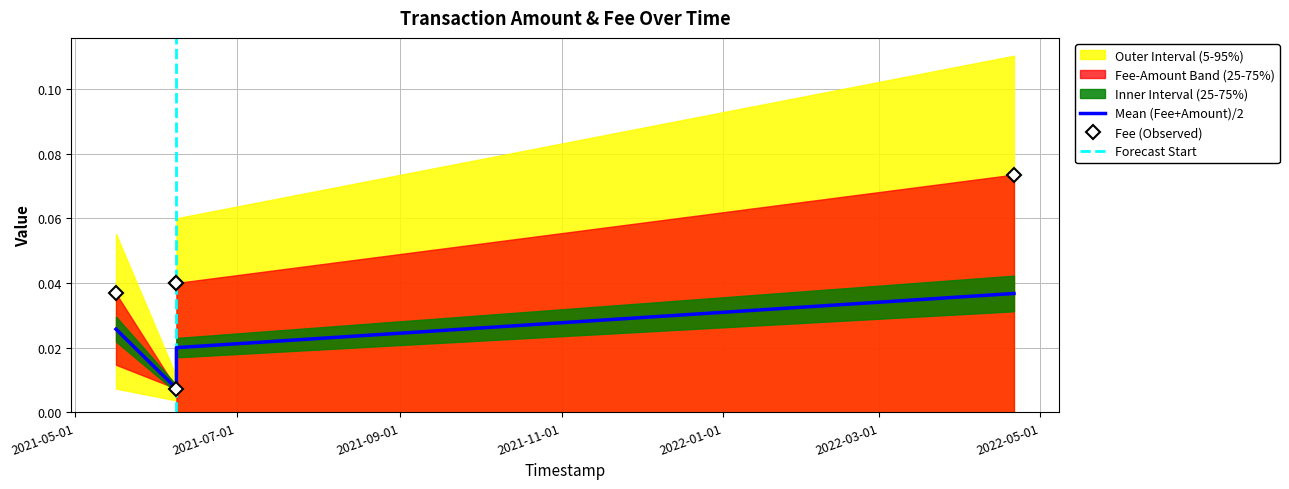

List the labels in order of value, largest first.

2022-04-21 02:22:33, 2021-06-08 06:09:23, 2021-06-08 06:13:56, 2021-05-16 09:29:09, 2021-06-08 06:04:56